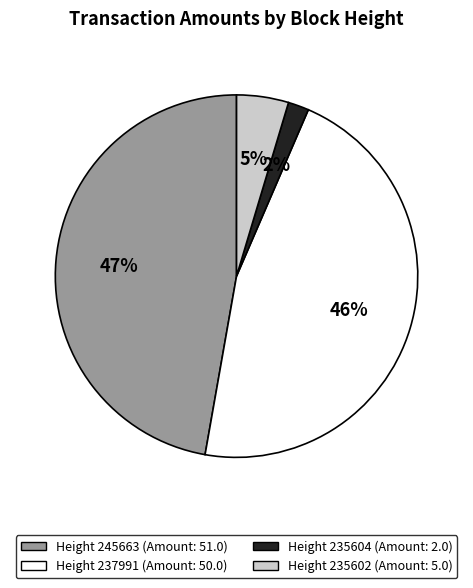

To the nearest percent, what is the difference between the largest and smallest slice percentages?

45%